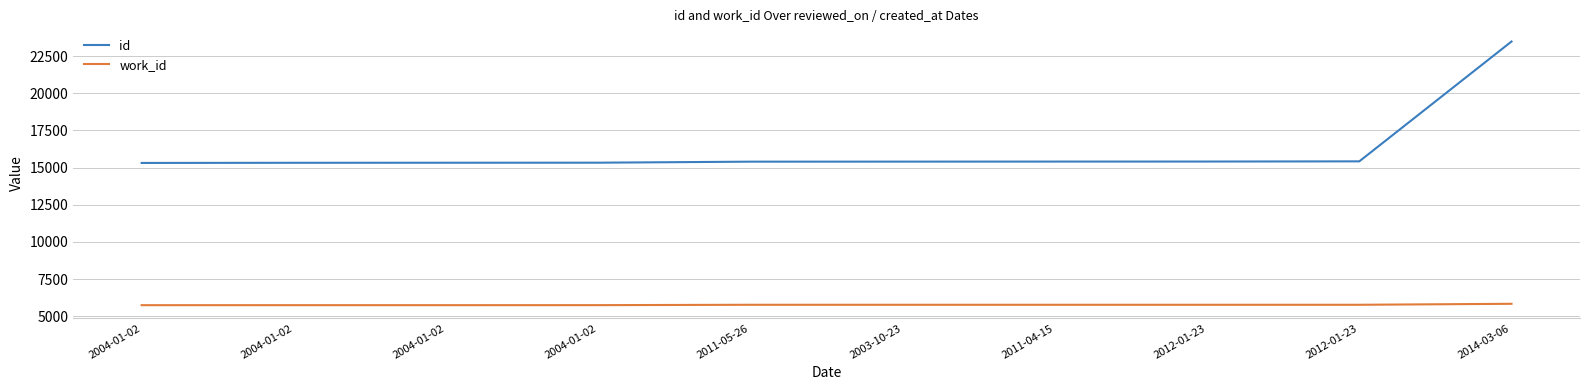

Is this an area chart (filled region under the line)?

No